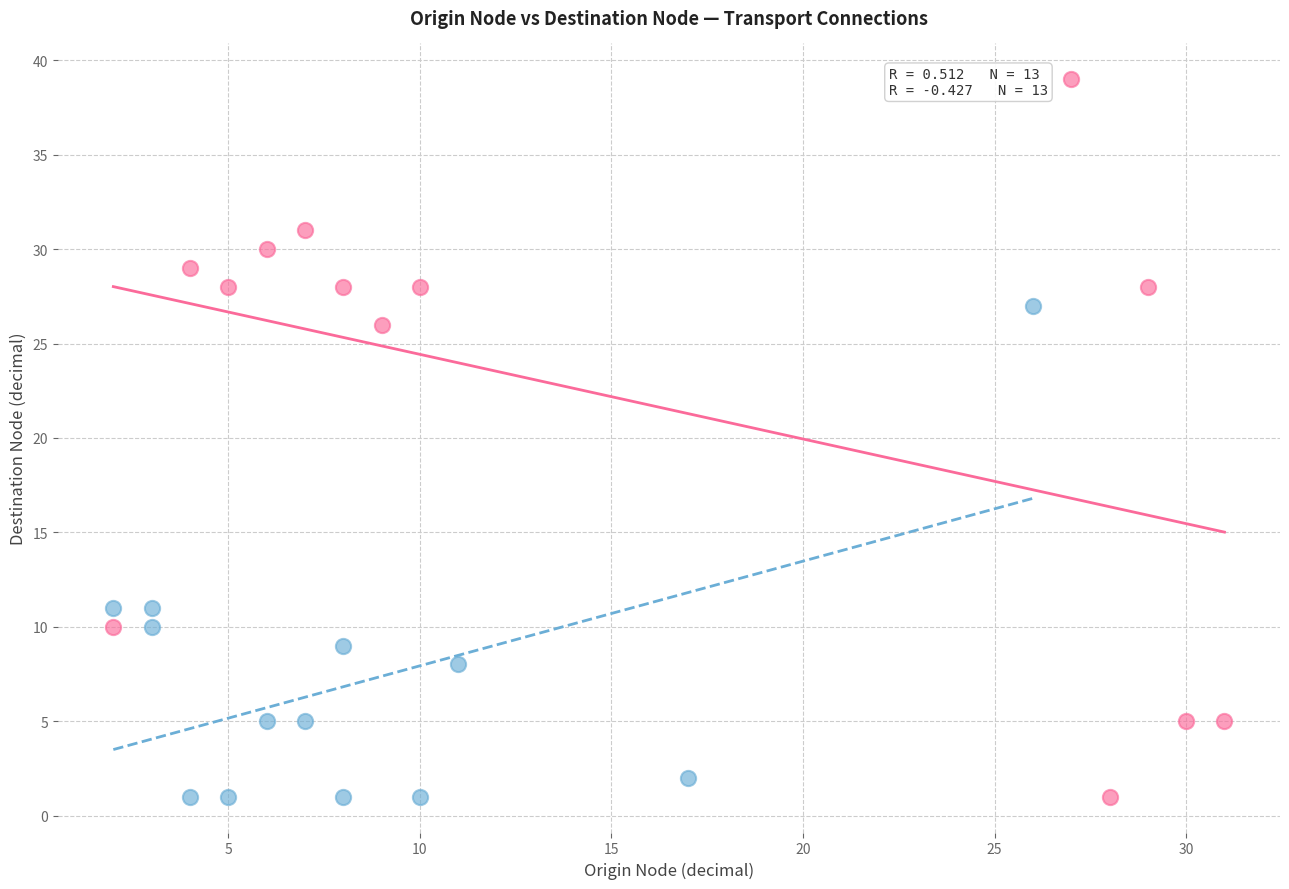

Which series has the largest Y range (max minus min)?

Destination Group